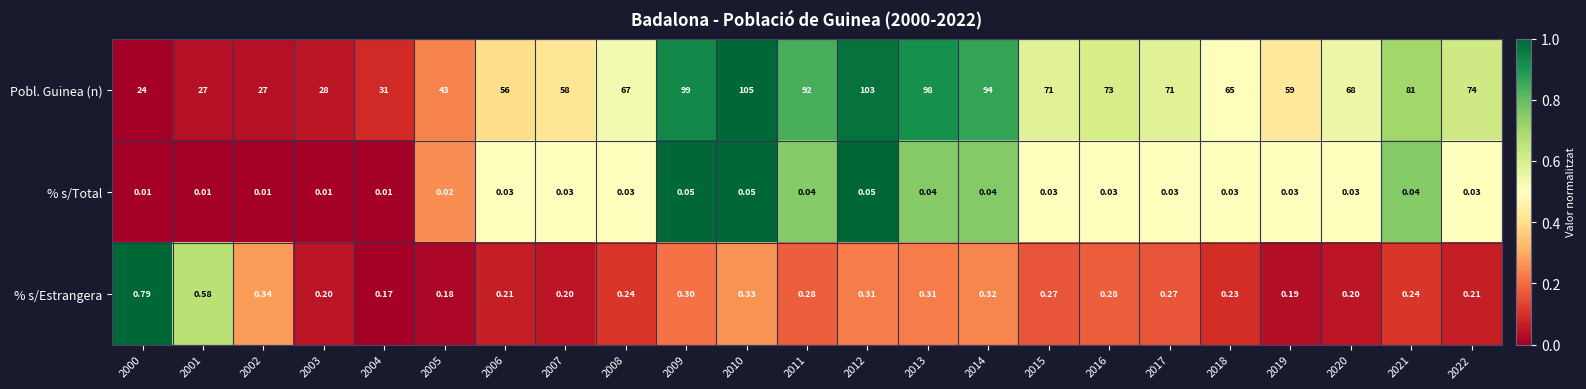

Rank the series at 2016 from lowest to highest value.

% s/Total, % s/Estrangera, Pobl. Guinea (n)